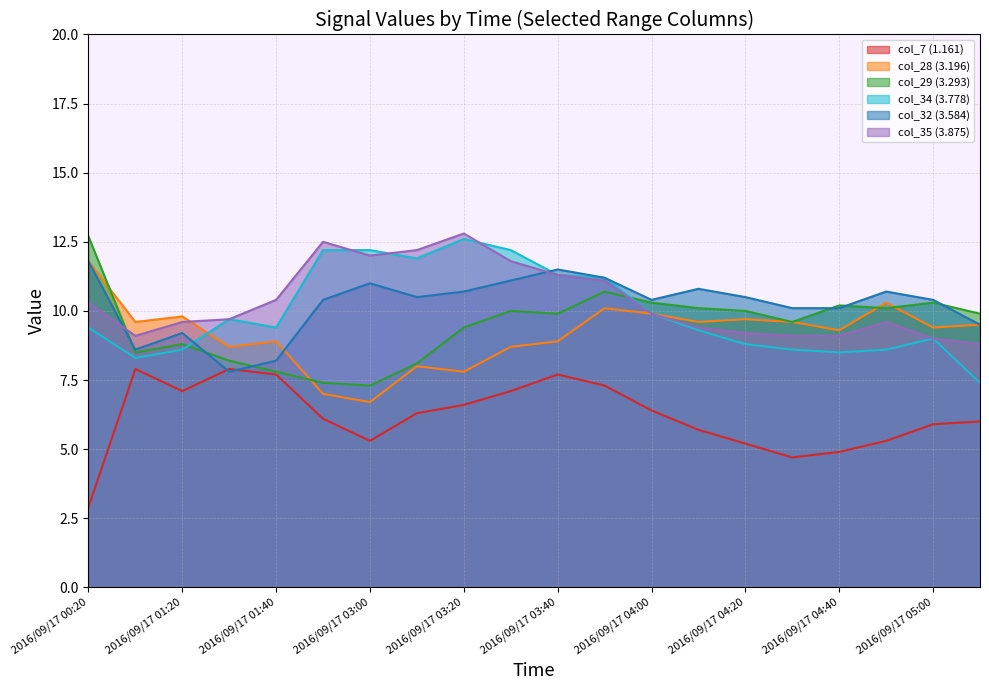

Where do col_35 (3.875) and col_34 (3.778) first cross each other?

2016/09/17 02:50 and 2016/09/17 03:00